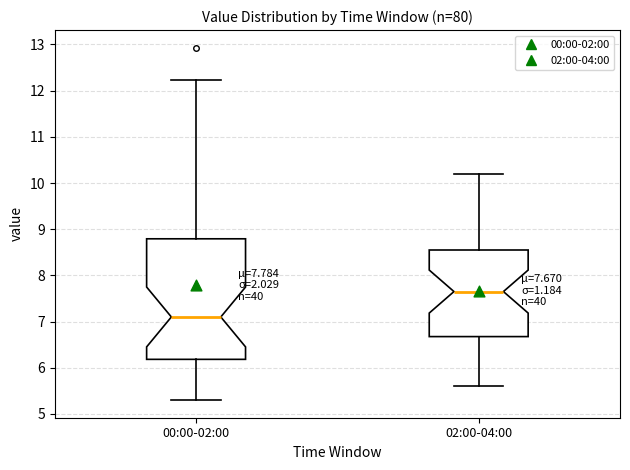

Which box has the lowest median line?

00:00-02:00